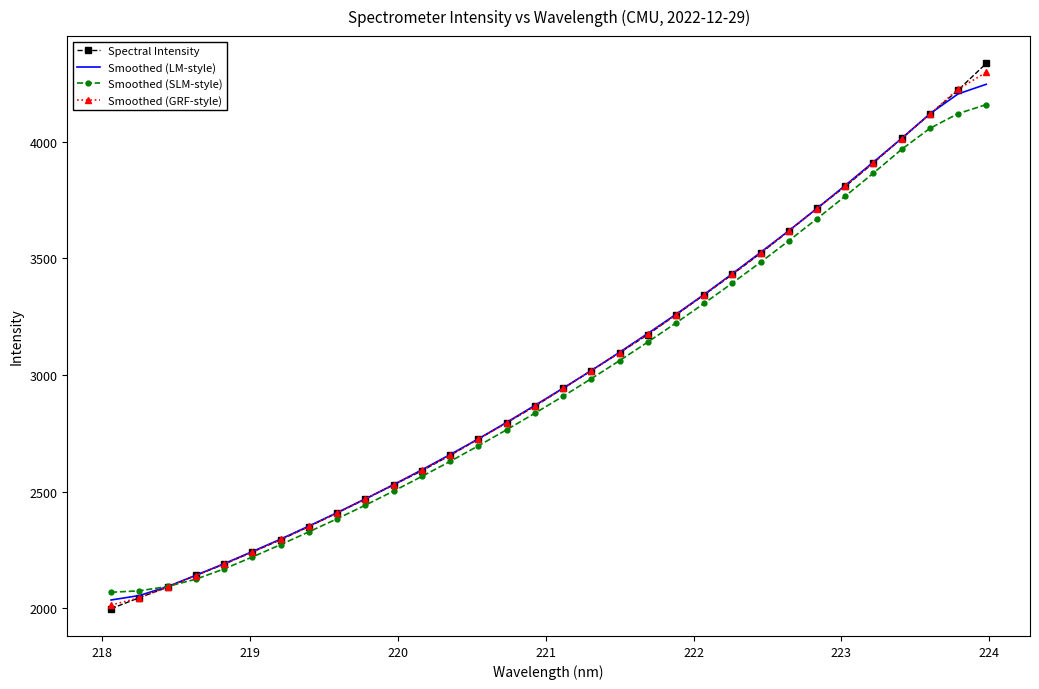

What is the minimum value shown in the chart?

1998.5